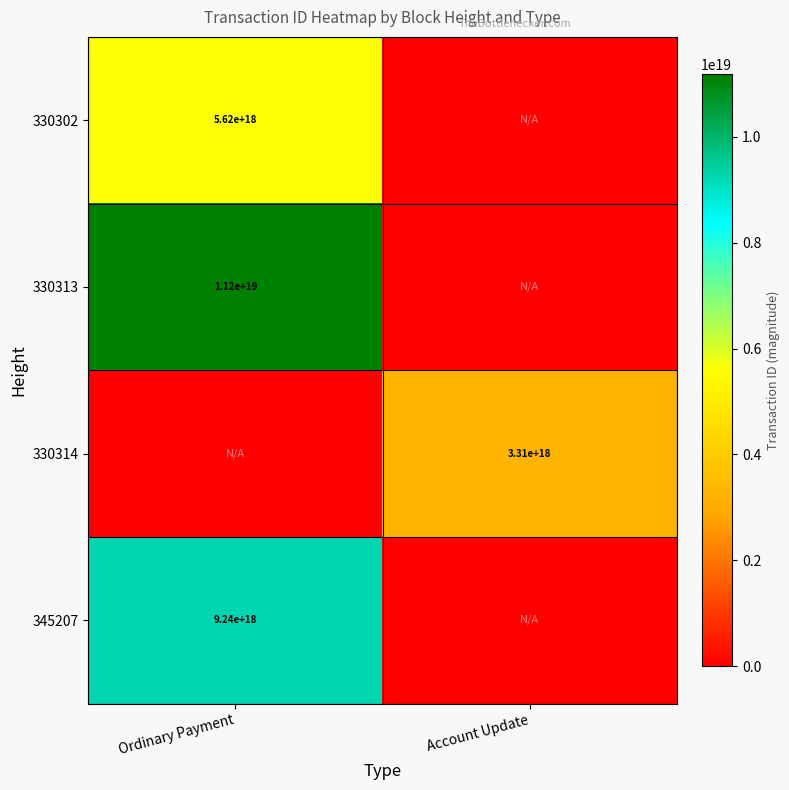

How many series are shown in this chart?

4